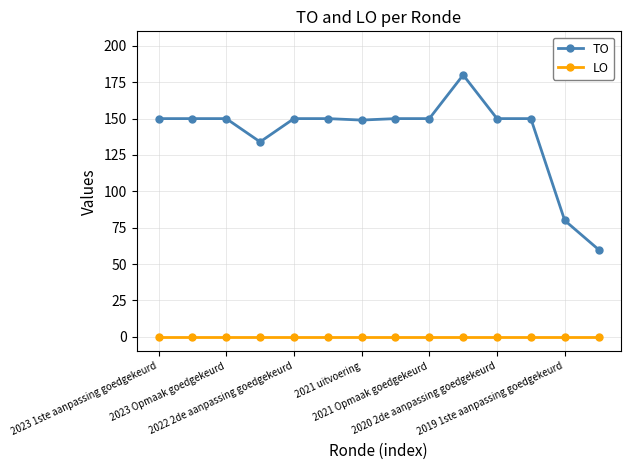

Which series has the largest total across all categories?

TO